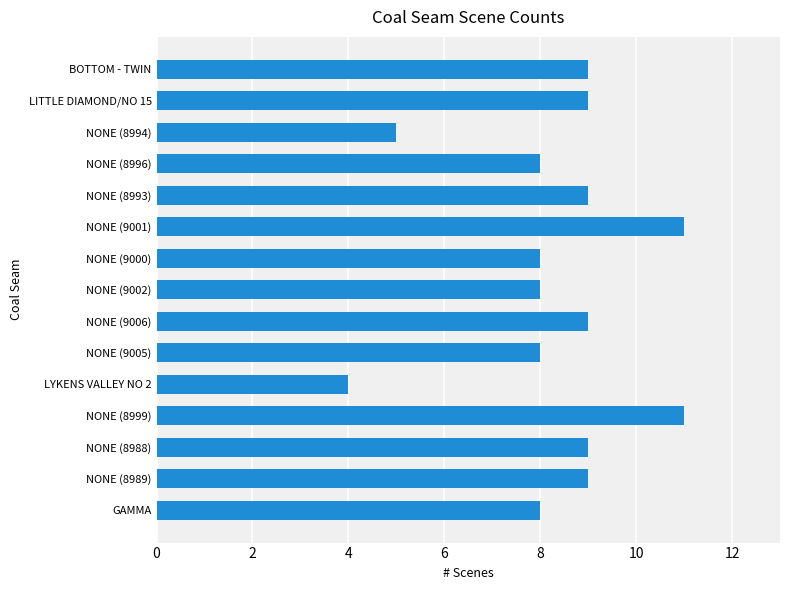

What is the label of the 7th bar from the top?

NONE (9000)